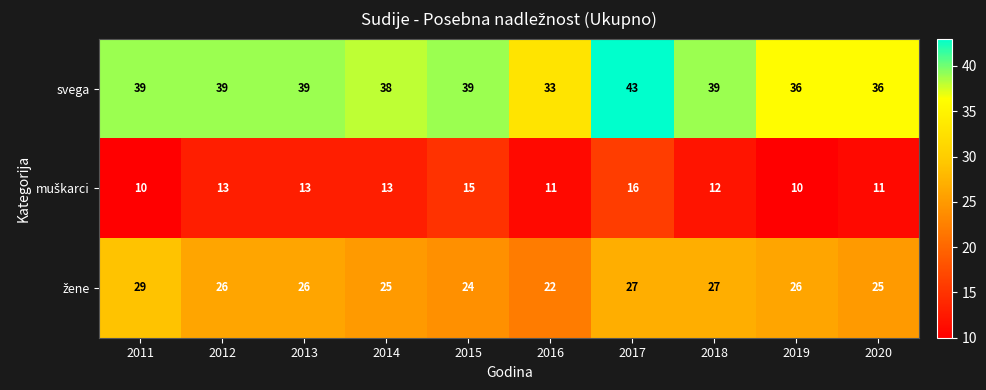

What is the sum of the svega values at 2012 and 2019?

75